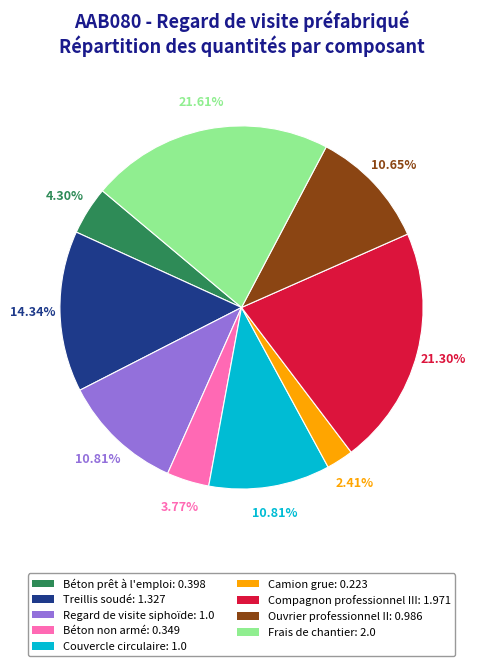

To the nearest percent, what is the difference between the Béton non armé and Compagnon professionnel III slice percentages?

18%